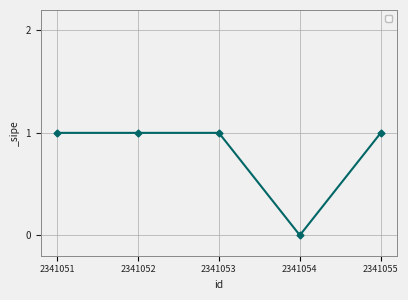

What is the difference between the values at 2341053 and 2341054?

1